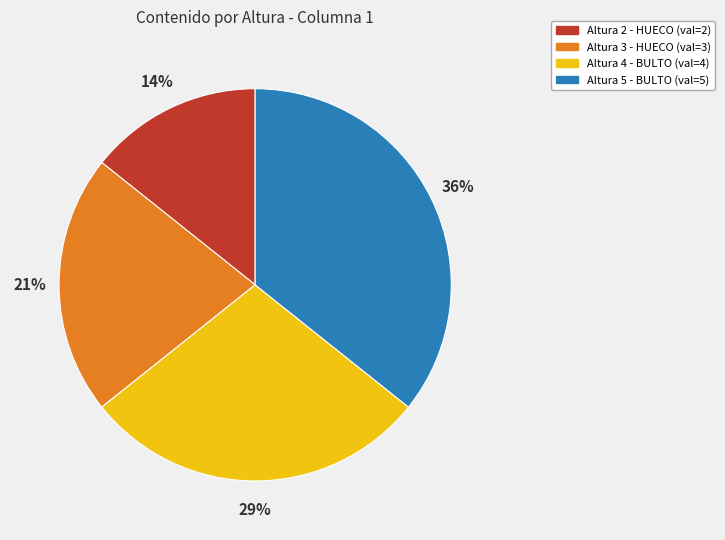

Does any single category account for the majority?

No